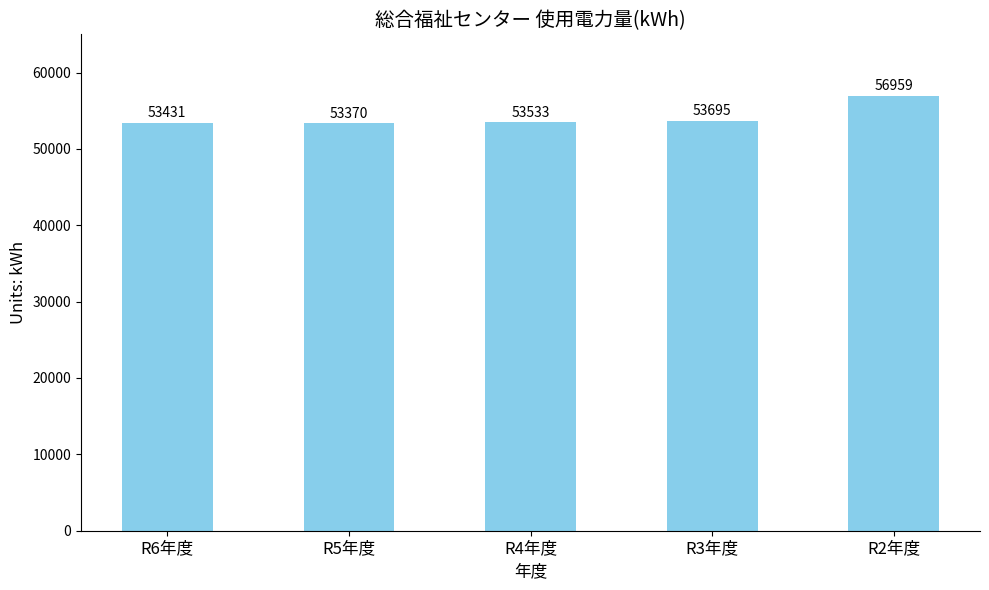

What is the change in value from R4年度 to R2年度?

+3426